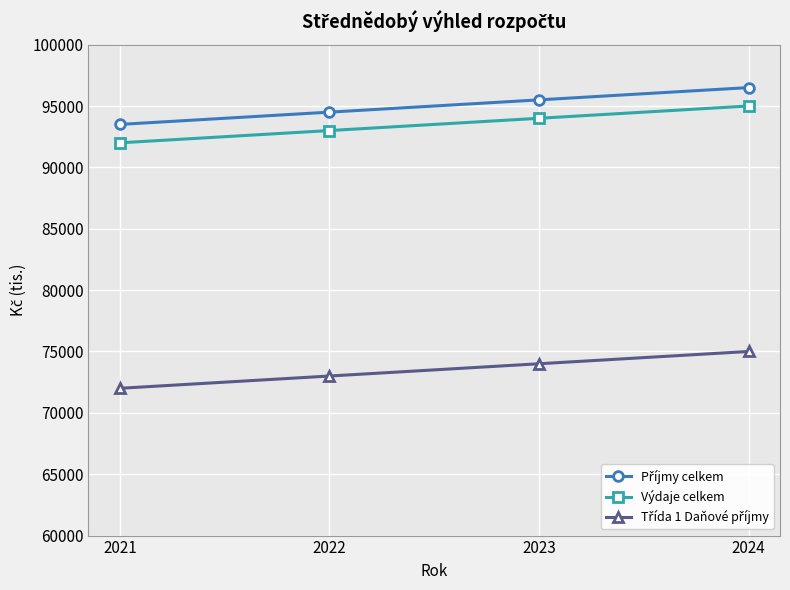

At how many categories does at least one series exceed 83426?

4